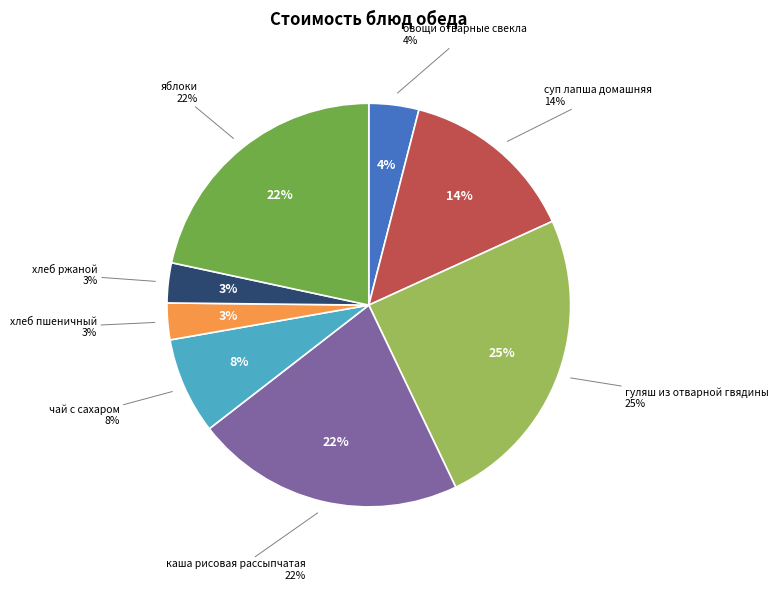

Which category has the smallest portion of the pie?

хлеб пшеничный